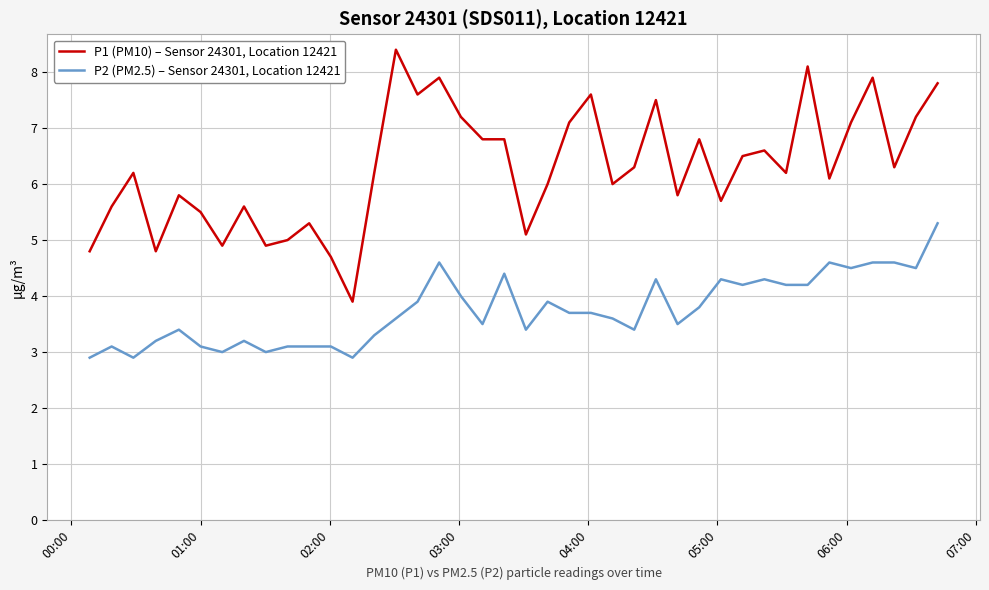

True or false: P2 (PM2.5) – Sensor 24301, Location 12421 and P1 (PM10) – Sensor 24301, Location 12421 intersect in this chart.

False